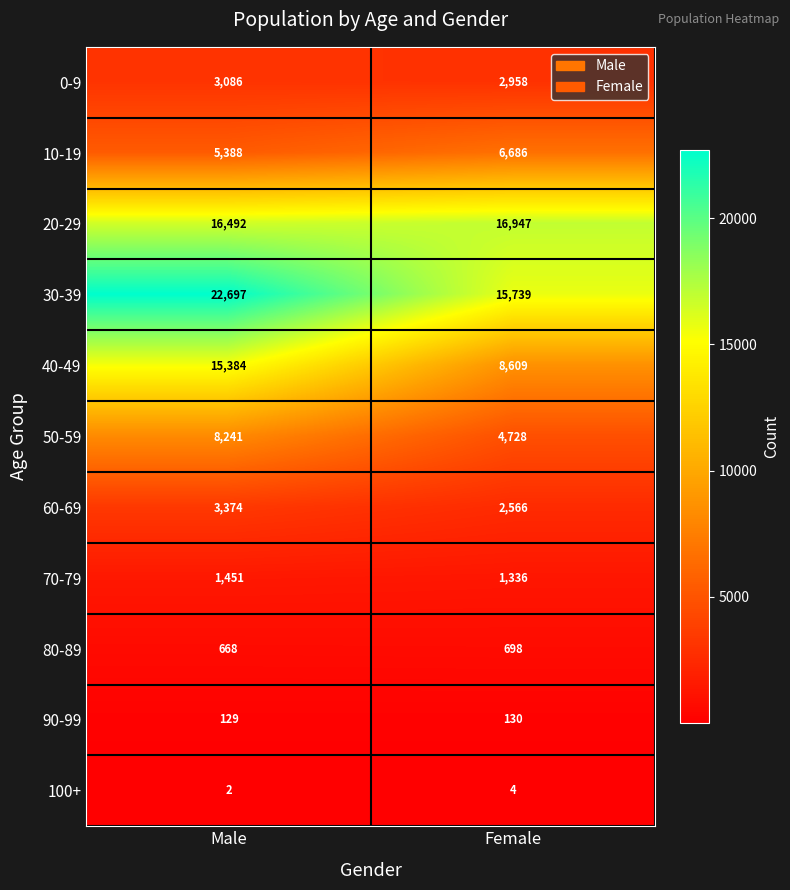

What is the spread (max minus min) of values at Male?

22695